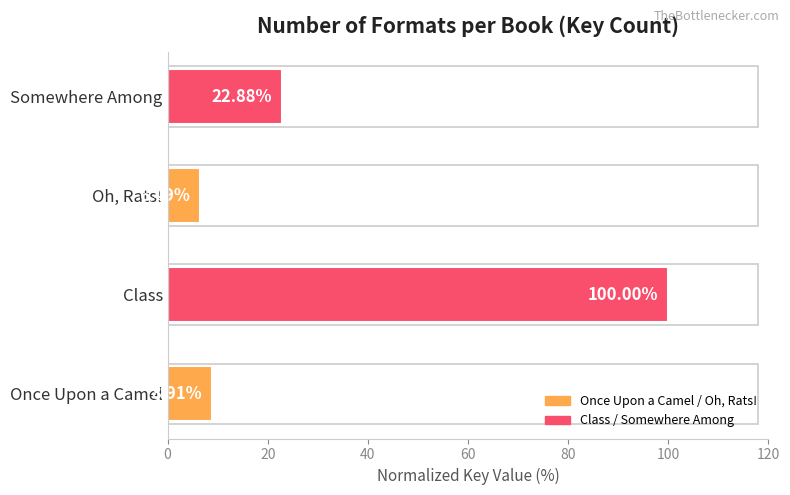

Between Somewhere Among and Oh, Rats!, which is larger?

Somewhere Among